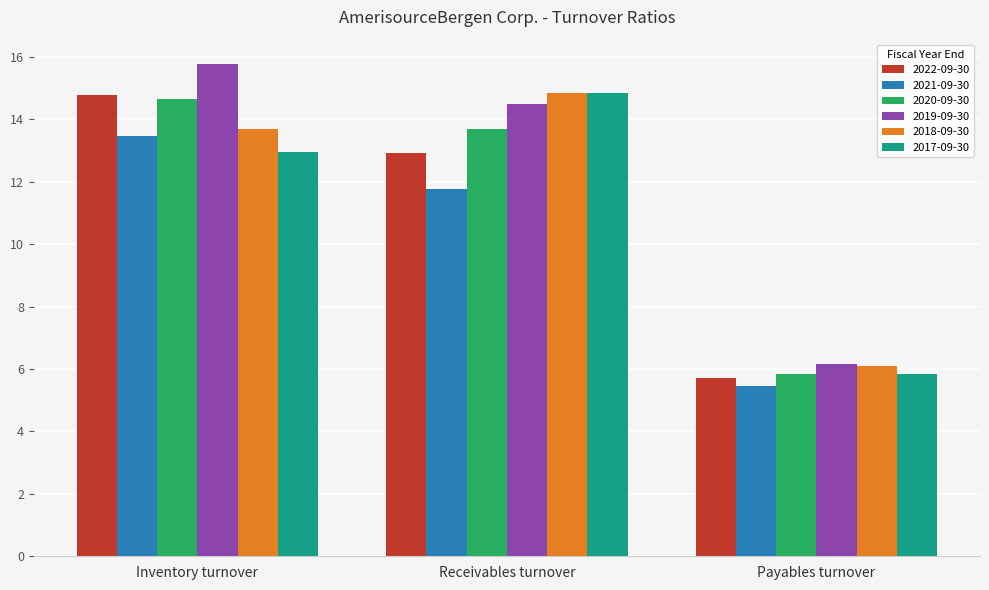

Is it true that 2019-09-30 equals 6.2 at Payables turnover?

True